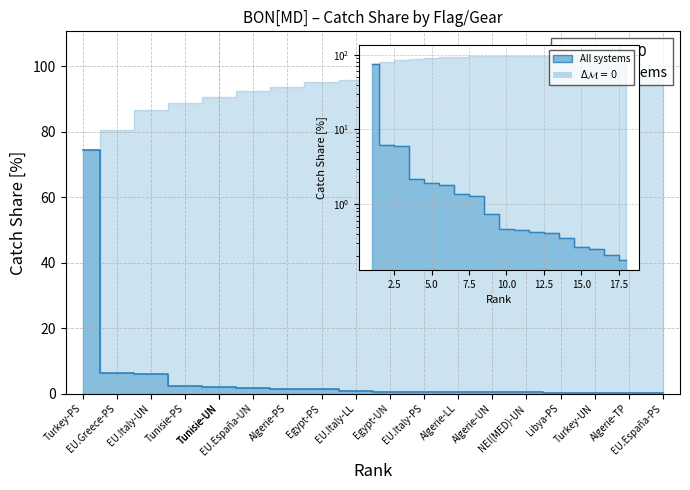

Is it true that pct equals 0.1 at 15?

False